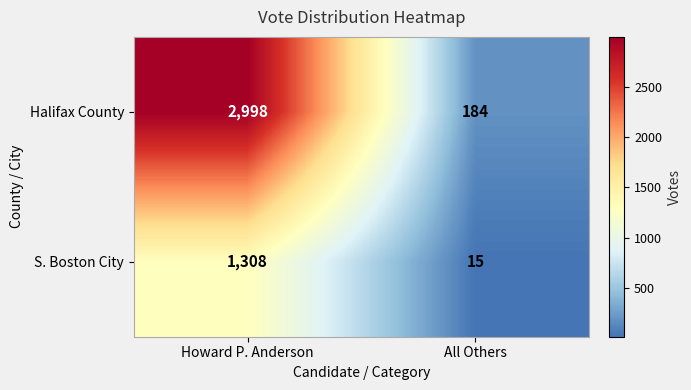

At which category is the sum across all series the highest?

Howard P. Anderson